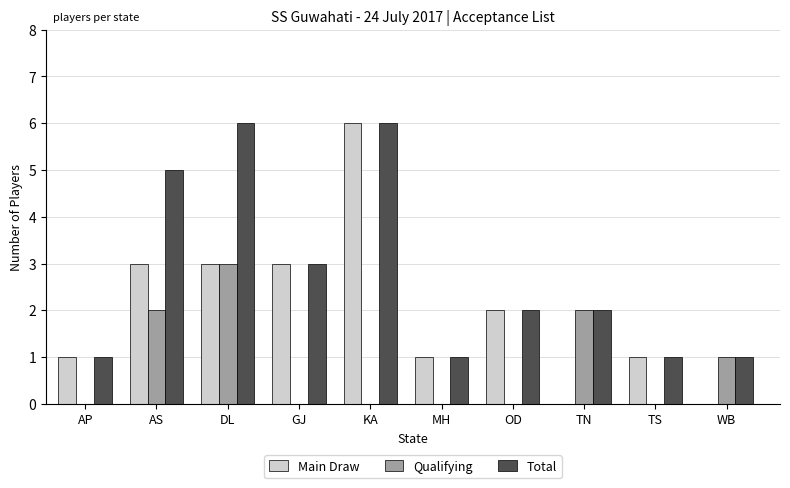

How many data points does each series have?

10